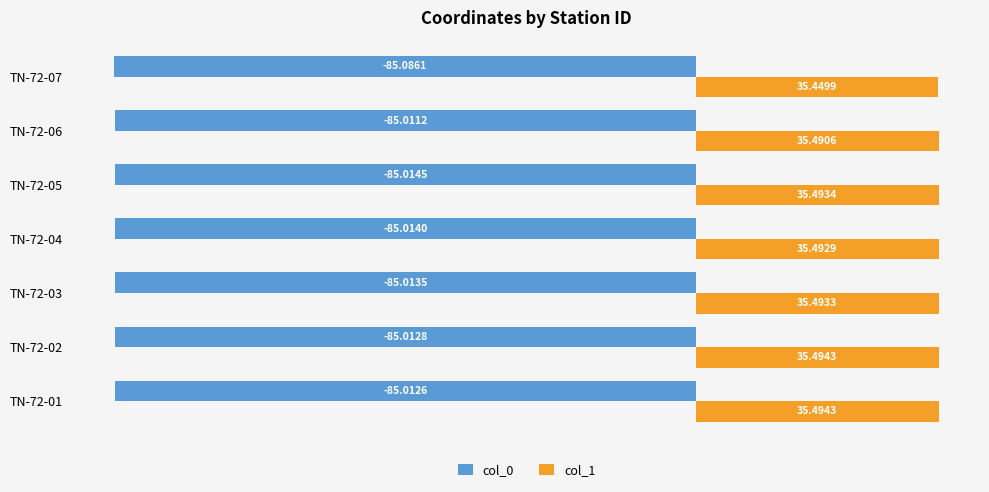

What are all the series names shown in the legend?

col_0, col_1